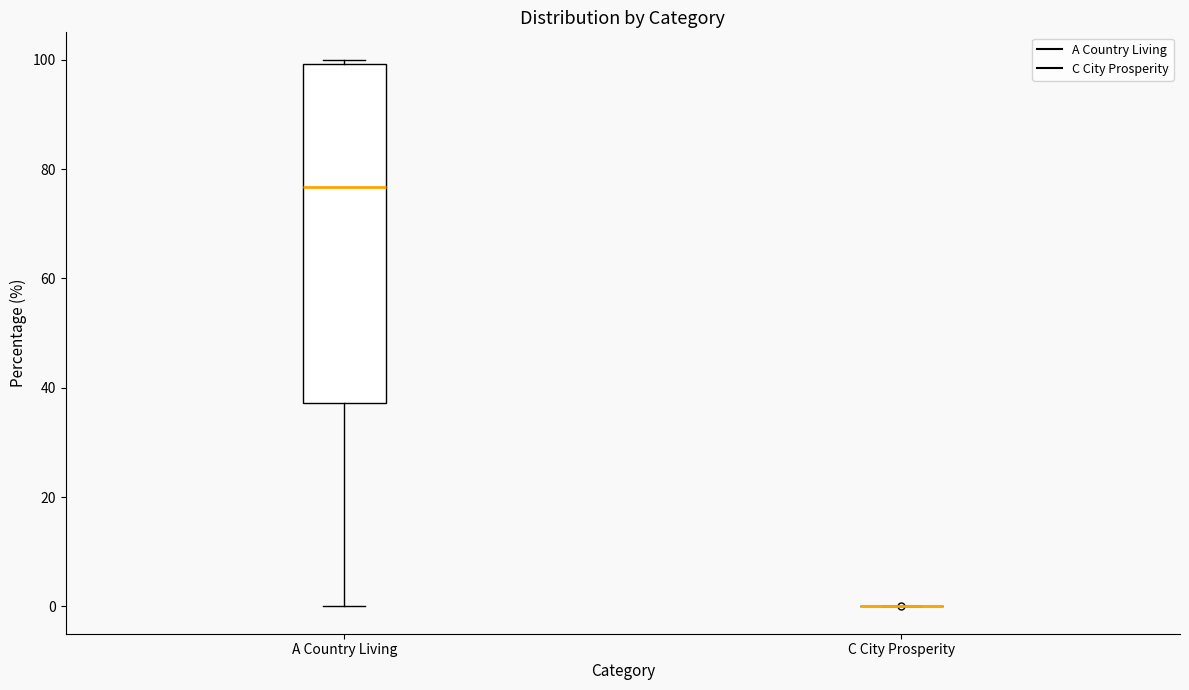

Reading left to right, transcribe this box plot: for each box, give where its median line is, the range the box spans, and where its two whiskers end, as read against the y-axis. The values are not printed on the chart, so give them approximately, as read against the axis.

A Country Living: median 76, box 38 to 100, whiskers 0 to 100 (just above the box's upper edge)
C City Prosperity: box collapsed to a line at 0, whiskers 0 to 0